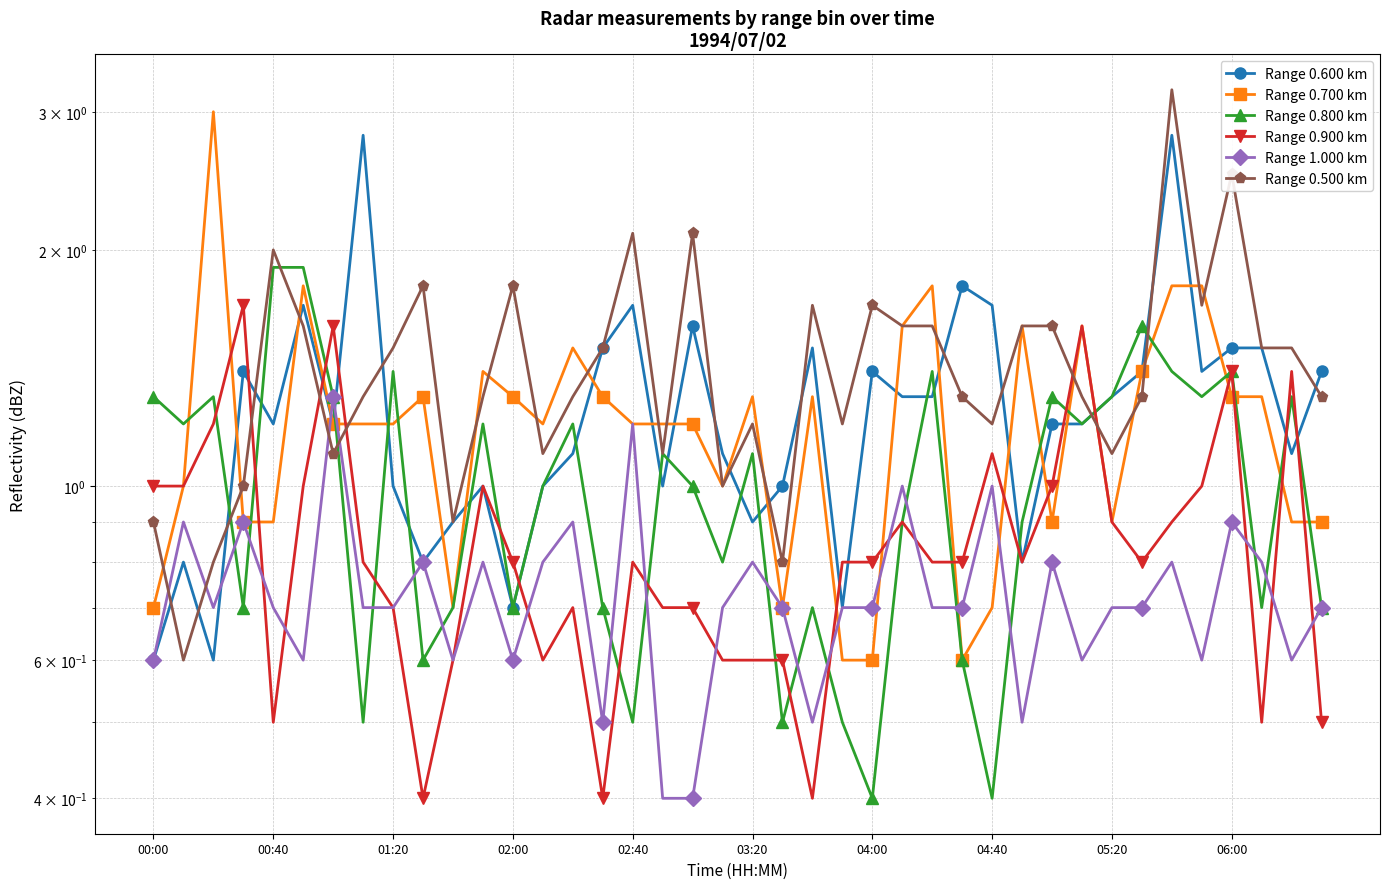

What is the smallest value displayed?

0.4